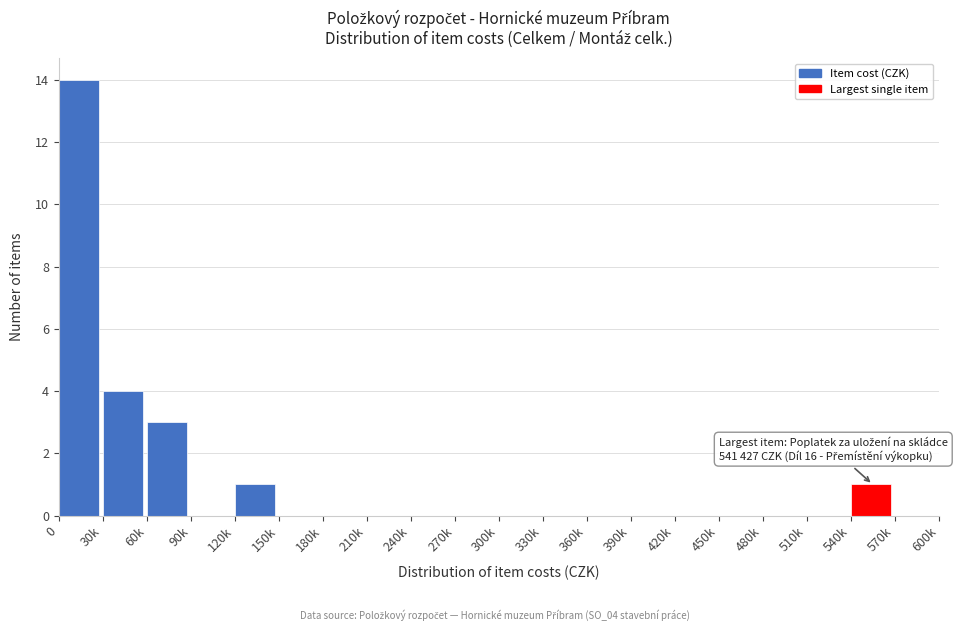

Reading right to left, transcribe all the data shown in this chart.

570k=0	540k=1	510k=0	480k=0	450k=0	420k=0	390k=0	360k=0	330k=0	300k=0	270k=0	240k=0	210k=0	180k=0	150k=0	120k=1	90k=0	60k=3	30k=4	0=14